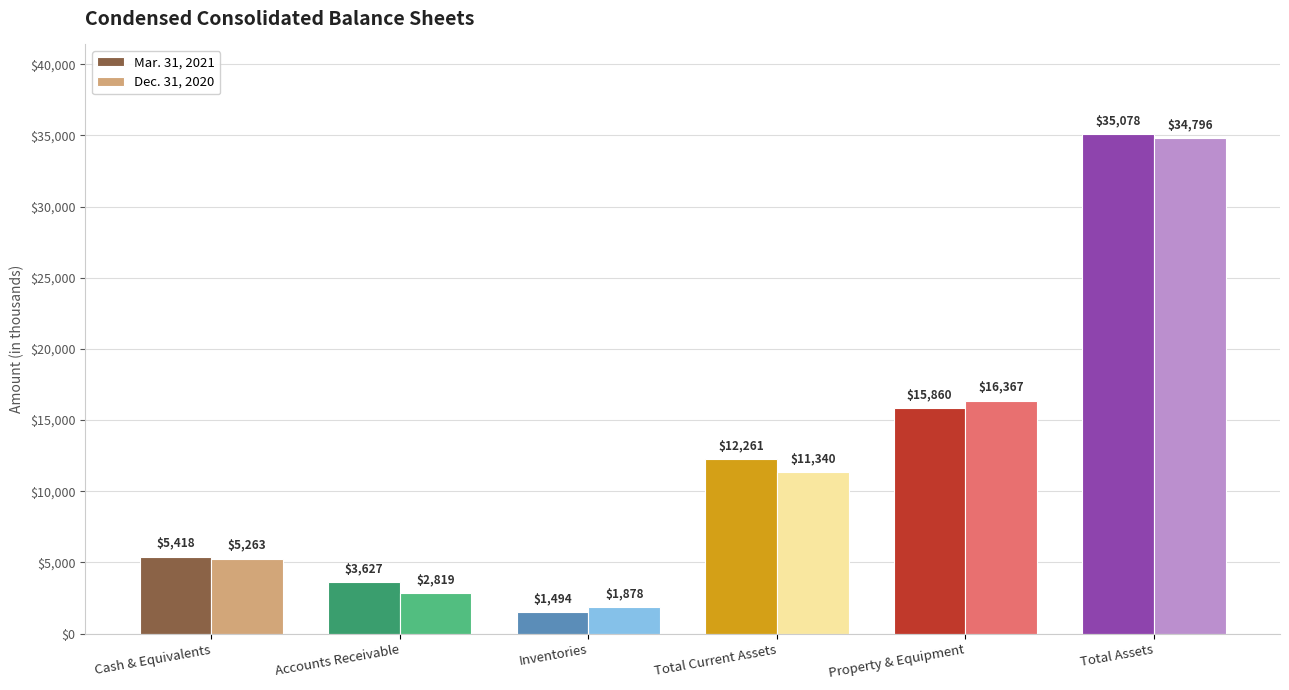

What is the approximate value of Dec. 31, 2020 at Cash & Equivalents, to the nearest 100?

5300